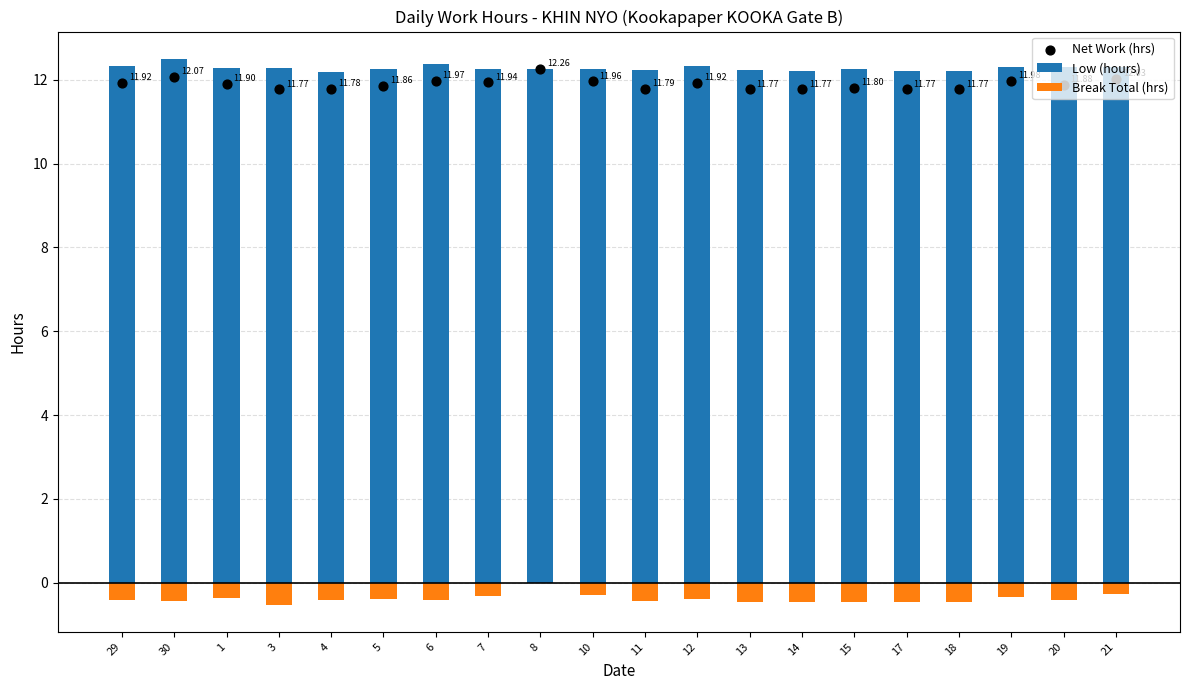

Which series has the largest total across all categories?

Low (hours)